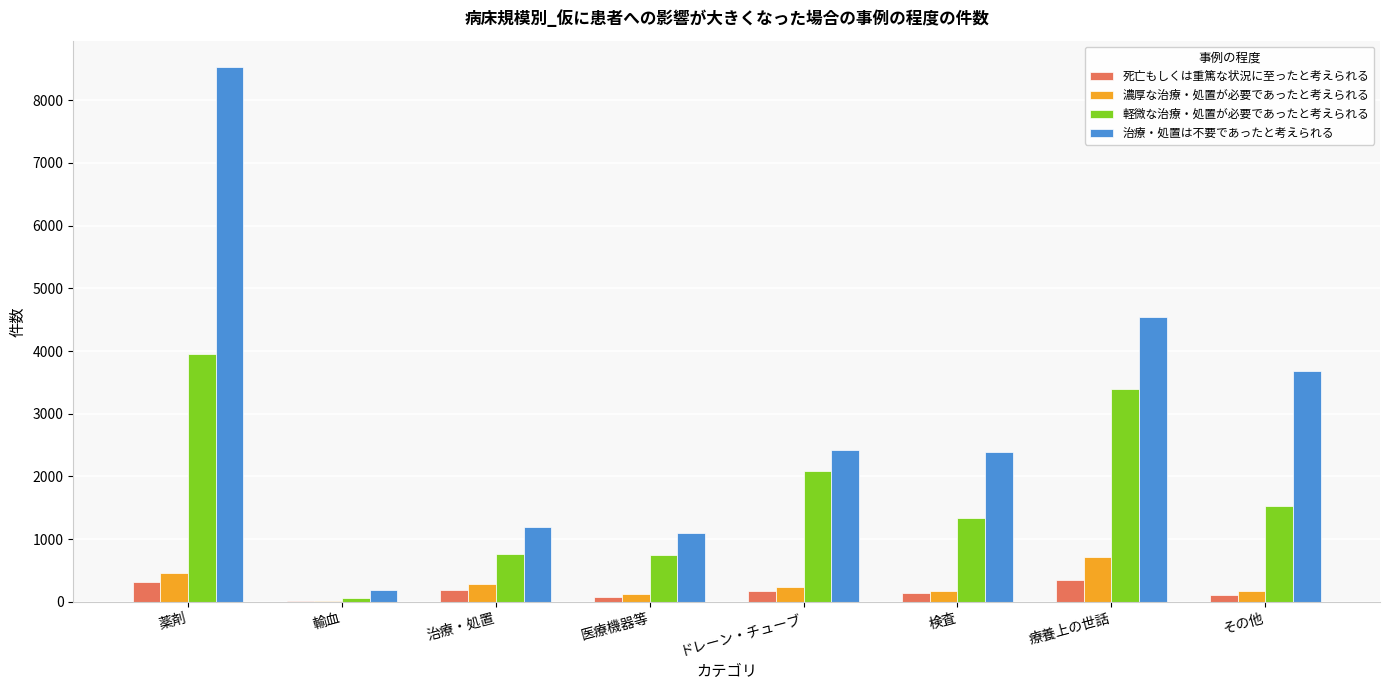

At which label does 治療・処置は不要であったと考えられる reach its peak?

薬剤